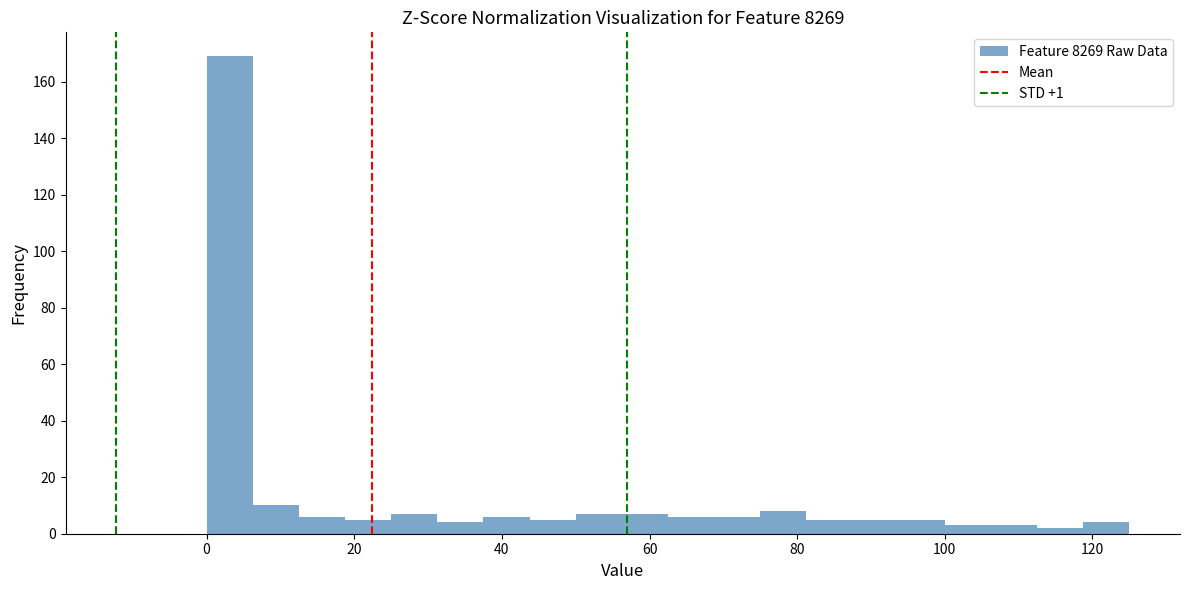

Read against the x-axis, roughly where is the centre of the tallest bar?

4